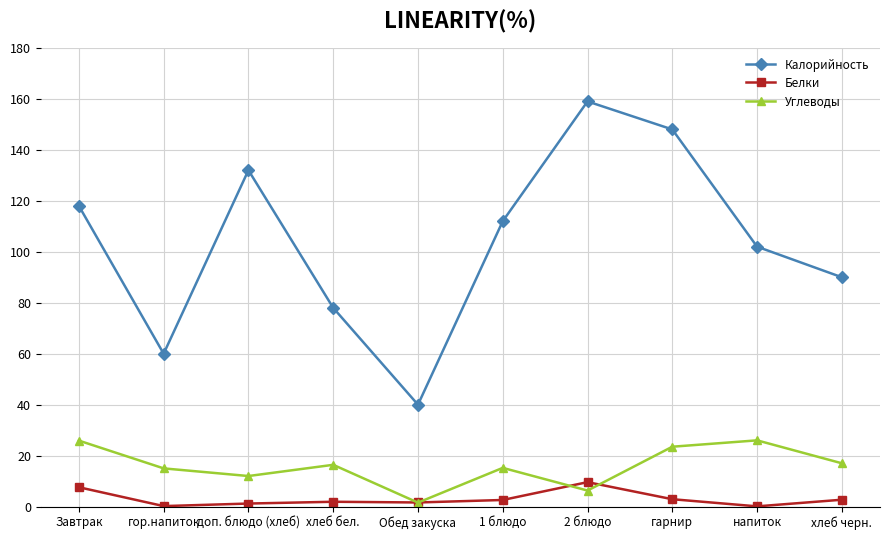

True or false: Калорийность and Белки intersect in this chart.

False